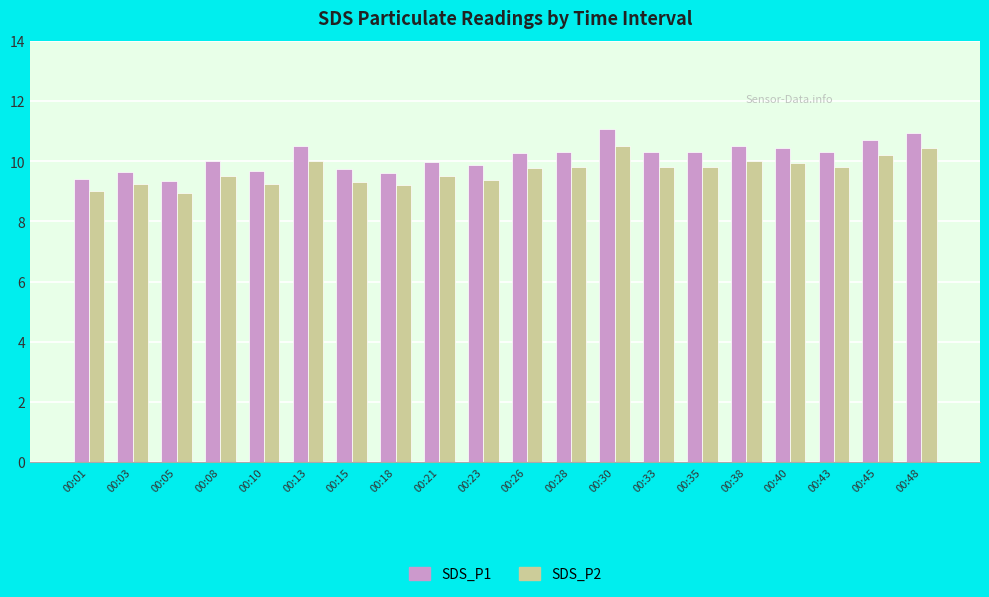

The SDS_P1 series shows 6.1 at 00:45. True or false?

False